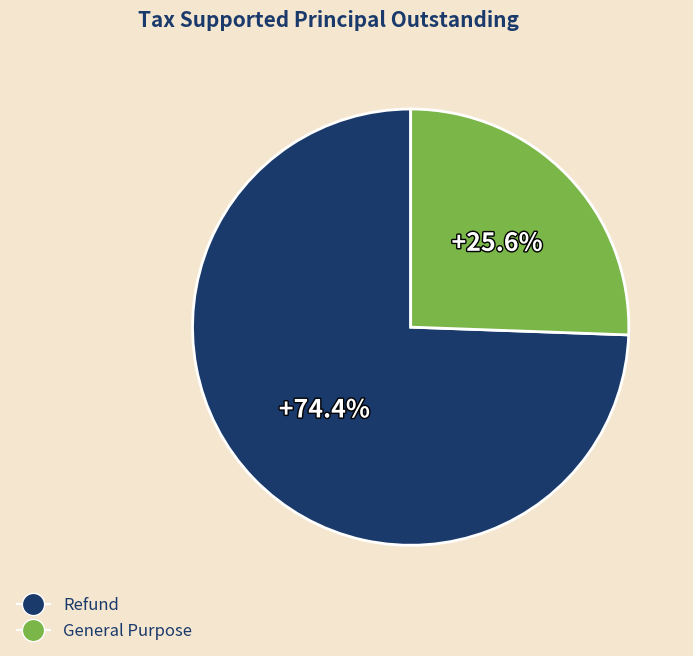

Do General Purpose and Refund together represent more than half of the pie?

Yes